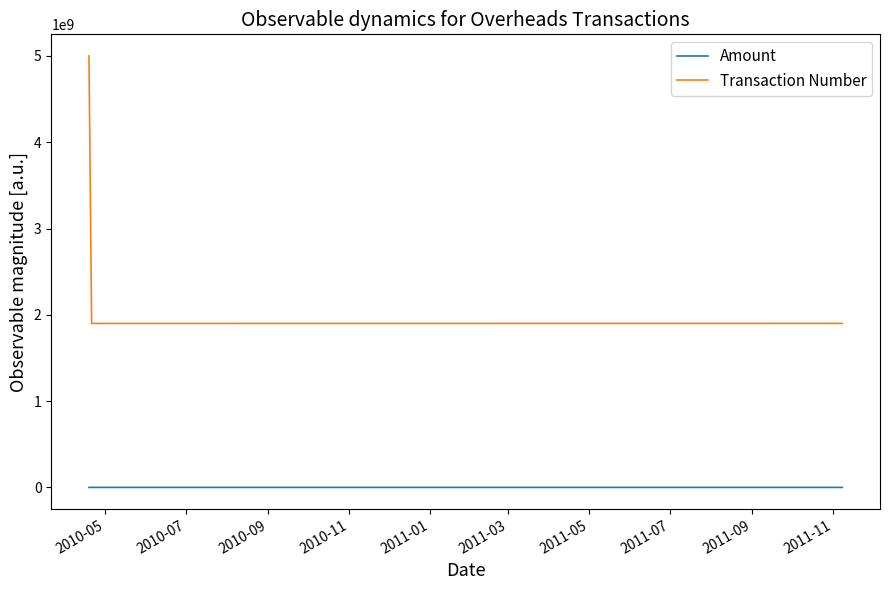

Which series has the largest range (max minus min)?

Transaction Number